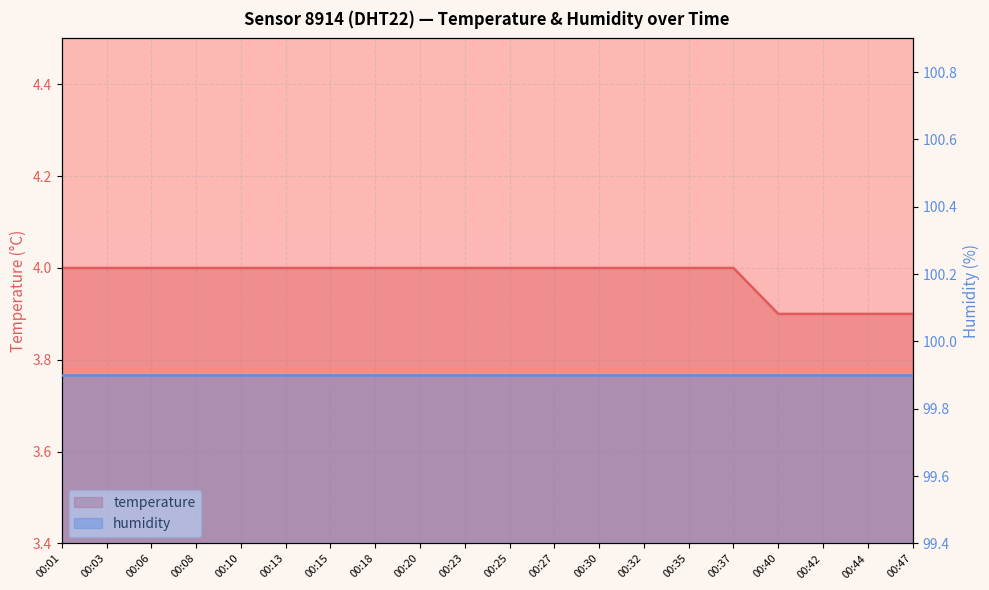

What is the difference between the second highest and minimum values?

0.1